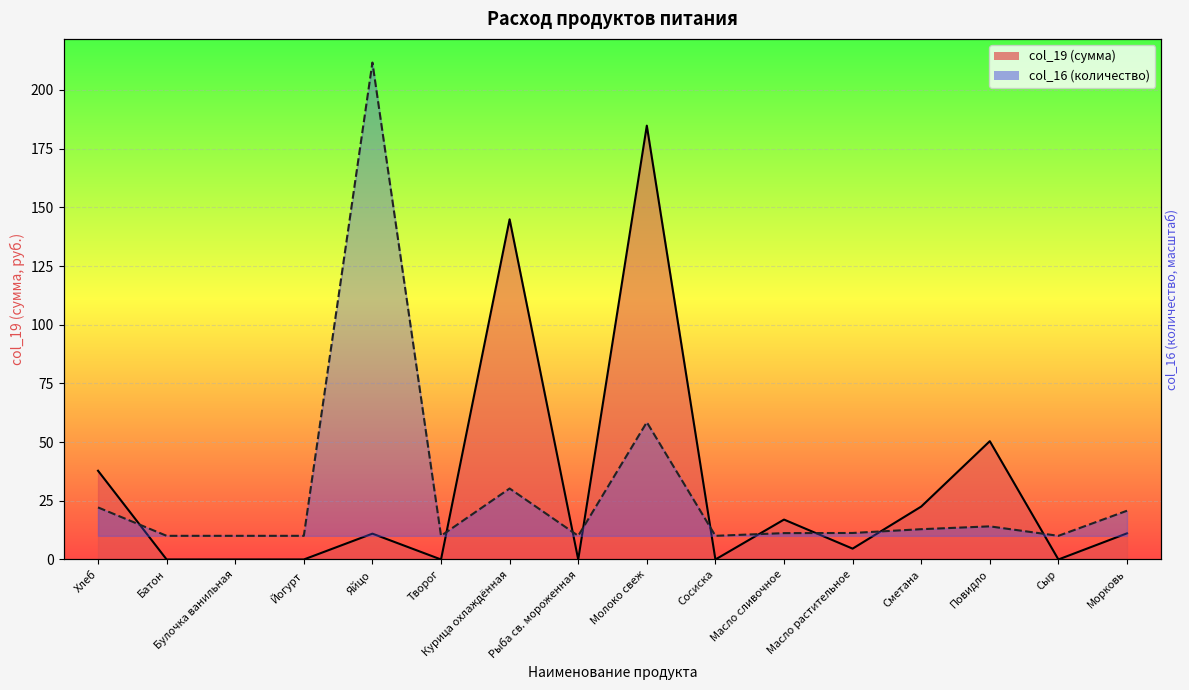

Rank the series at Масло растительное from highest to lowest value.

col_19 (сумма), col_16 (количество)